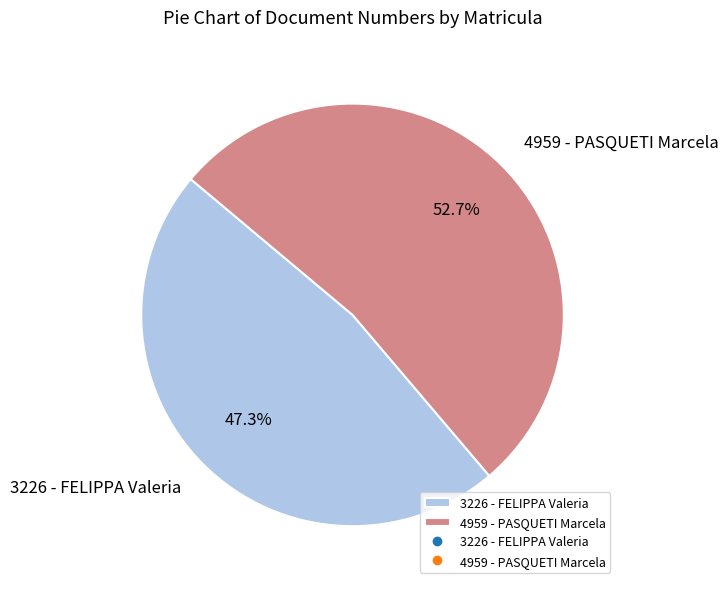

To the nearest percent, what portion does 4959 - PASQUETI Marcela represent?

53%